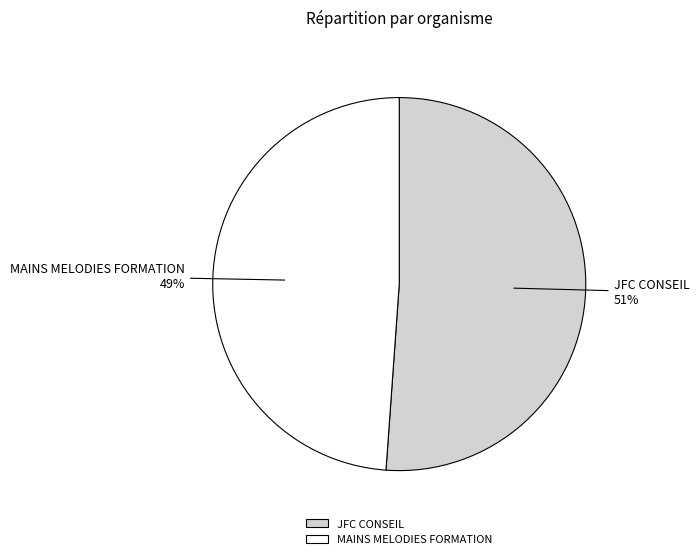

What is the largest slice in the pie chart?

JFC CONSEIL